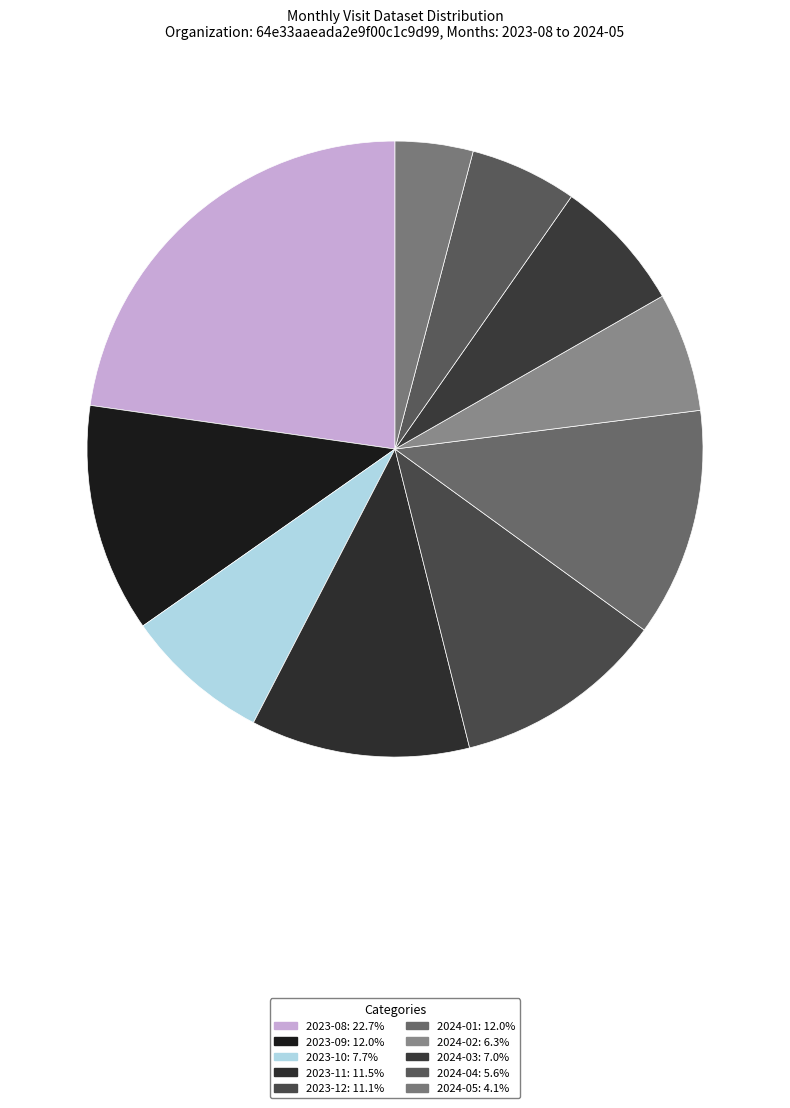

To the nearest percent, what portion does 2023-11 represent?

11%